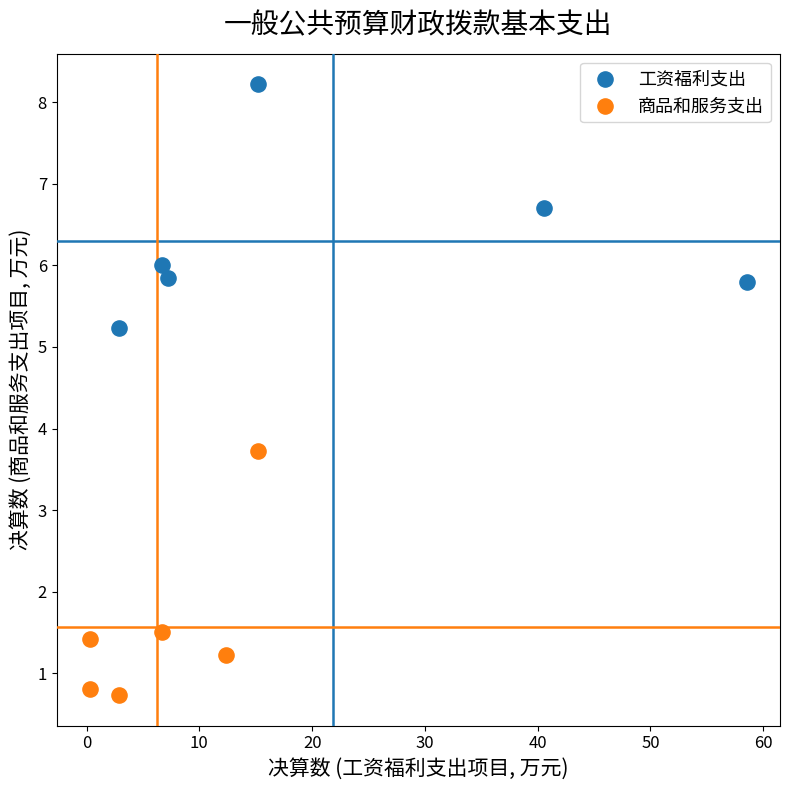

Which series contains the highest Y value?

工资福利支出